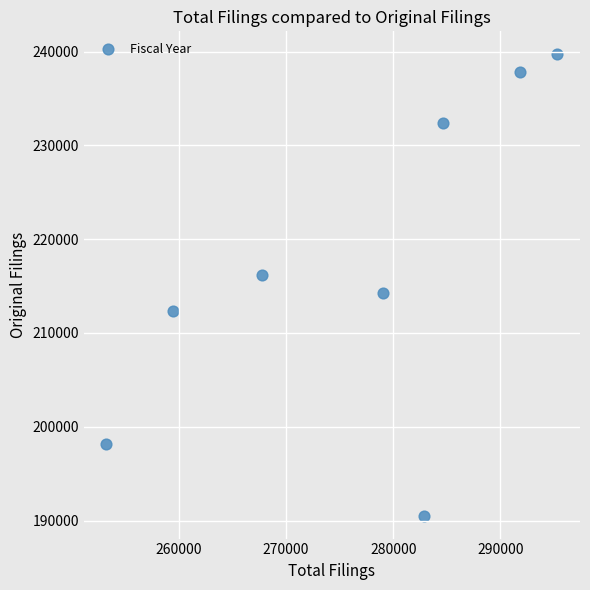

What is the range of Y values (max minus min)?

49155